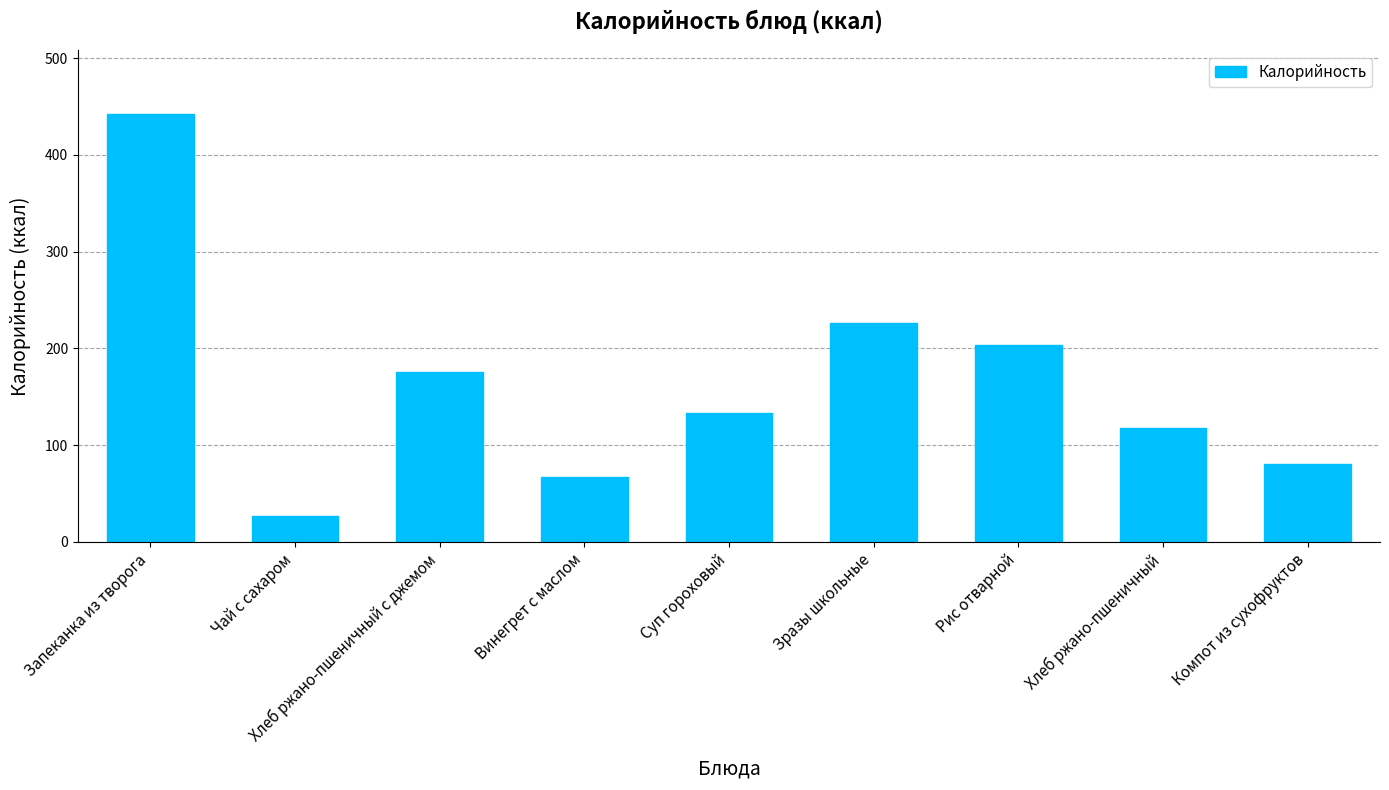

At which label is the value closest to 234?

Зразы школьные